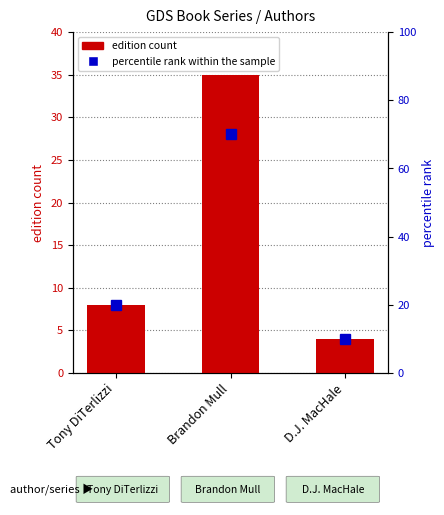

What is the difference between the values at D.J. MacHale and Brandon Mull?

31